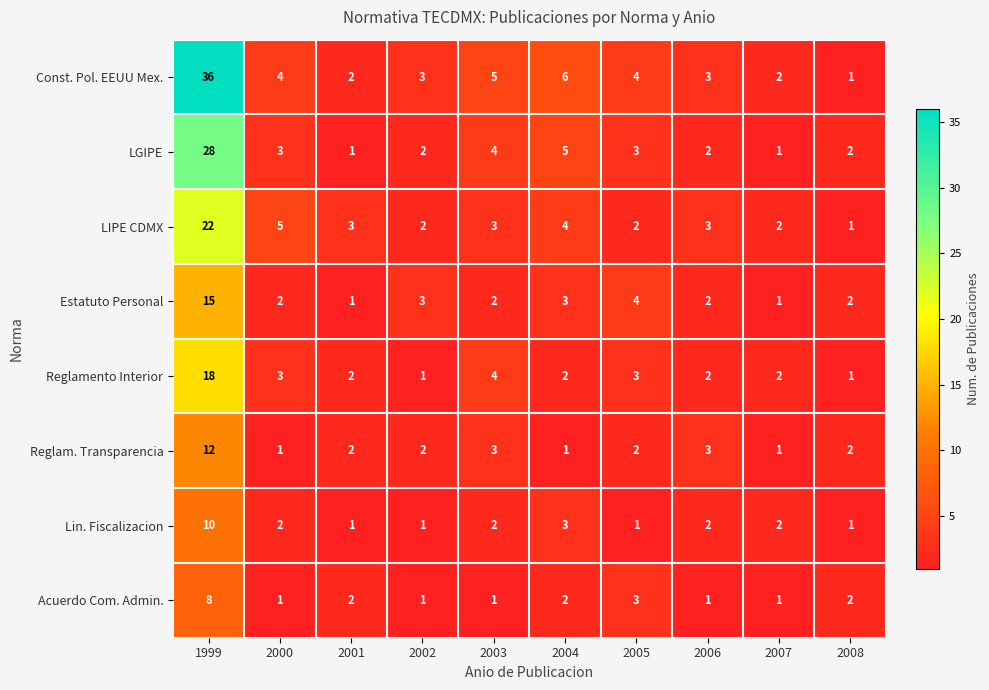

What is the sum of all LGIPE values?

51